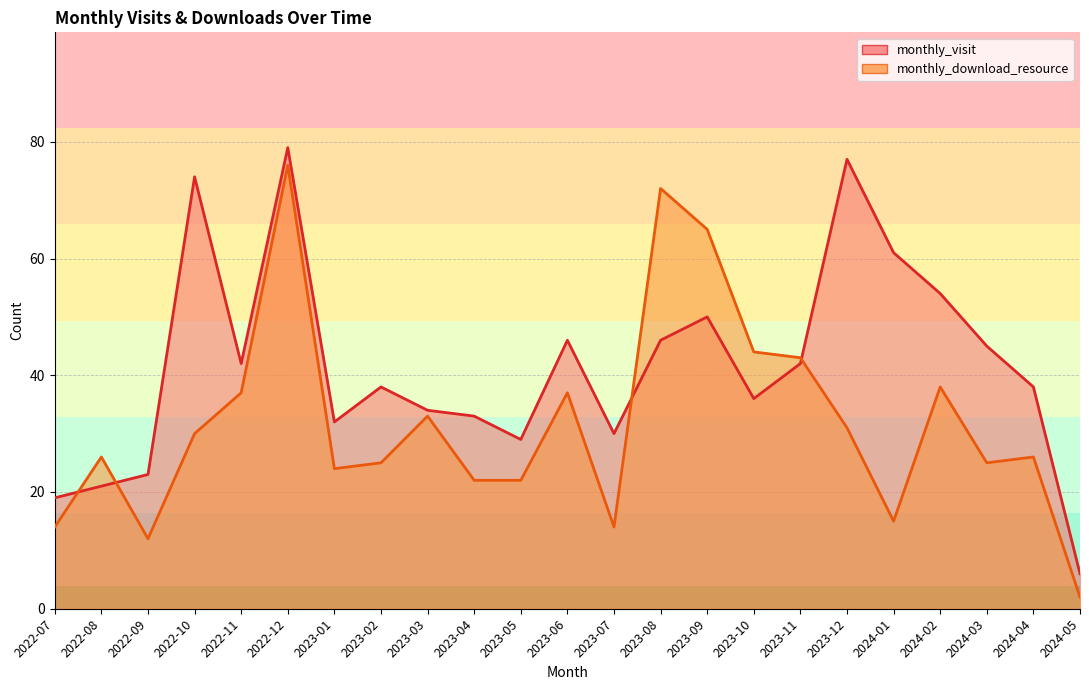

How many lines are shown in the chart?

2